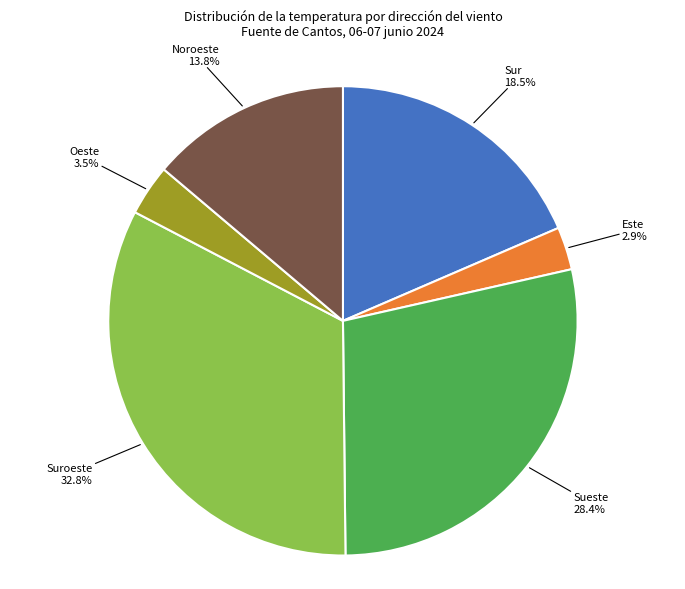

Is there any slice that represents more than half of the pie?

No